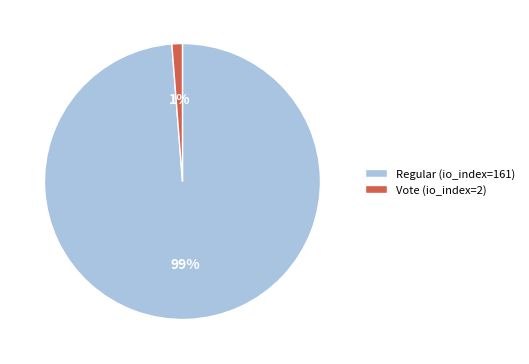

Which slice represents more than half of the pie?

Regular